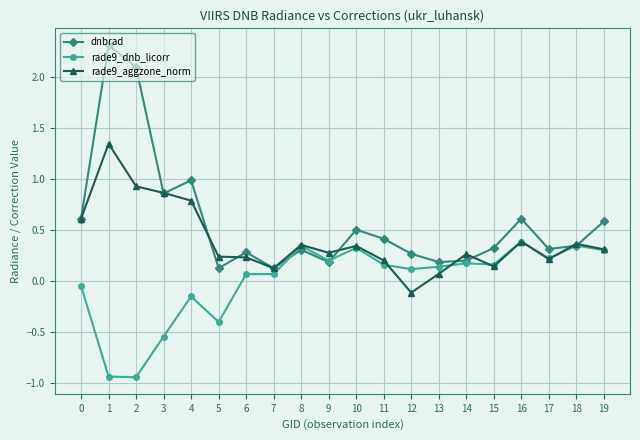

True or false: rade9_dnb_licorr has a value of 0.1 at 12.

True